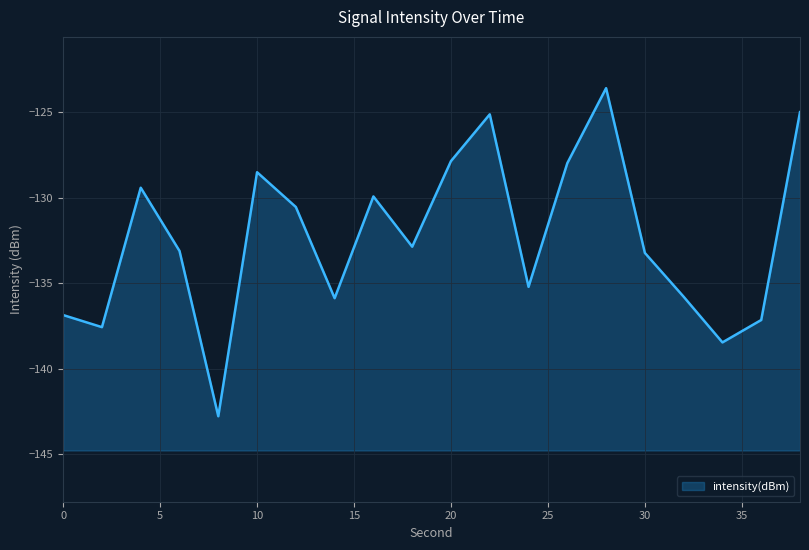

List the labels in order of value, largest first.

28, 38, 22, 20, 26, 10, 4, 16, 12, 18, 6, 30, 24, 32, 14, 0, 36, 2, 34, 8